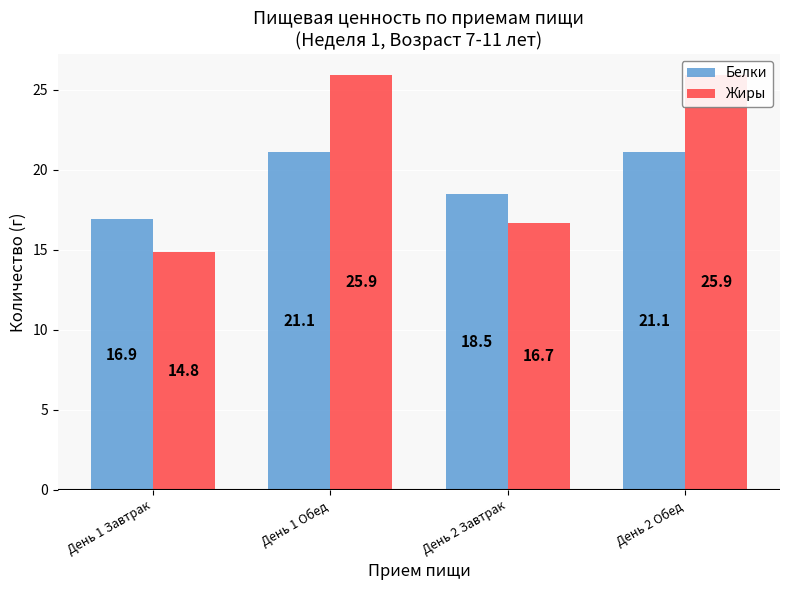

Reading right to left, transcribe all the data shown in this chart.

Белки: День 2 Обед=21.1	День 2 Завтрак=18.5	День 1 Обед=21.1	День 1 Завтрак=16.9
Жиры: День 2 Обед=25.9	День 2 Завтрак=16.7	День 1 Обед=25.9	День 1 Завтрак=14.8